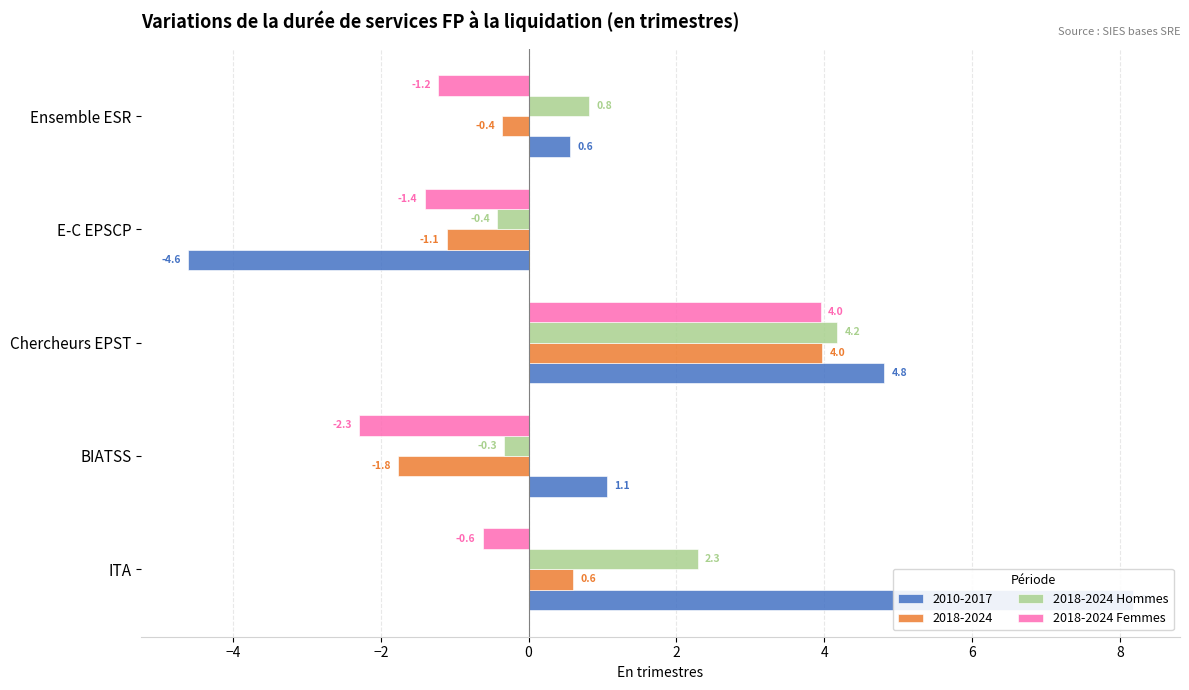

Is the value of 2018-2024 Femmes at E-C EPSCP greater than the value of 2018-2024 Hommes at Chercheurs EPST?

No